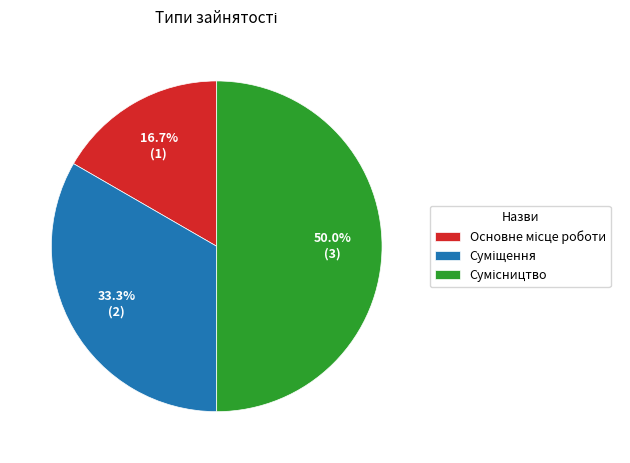

Does any single category account for the majority?

No